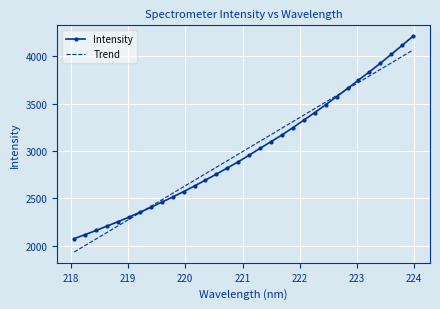

Which series has the widest spread of values?

Intensity